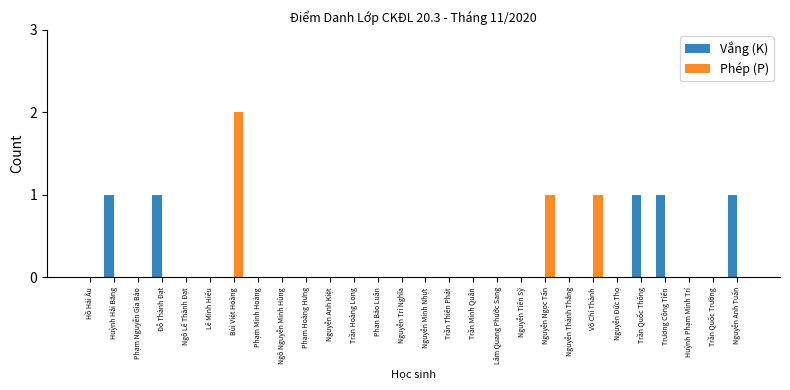

At which category is the sum across all series the highest?

Bùi Việt Hoàng